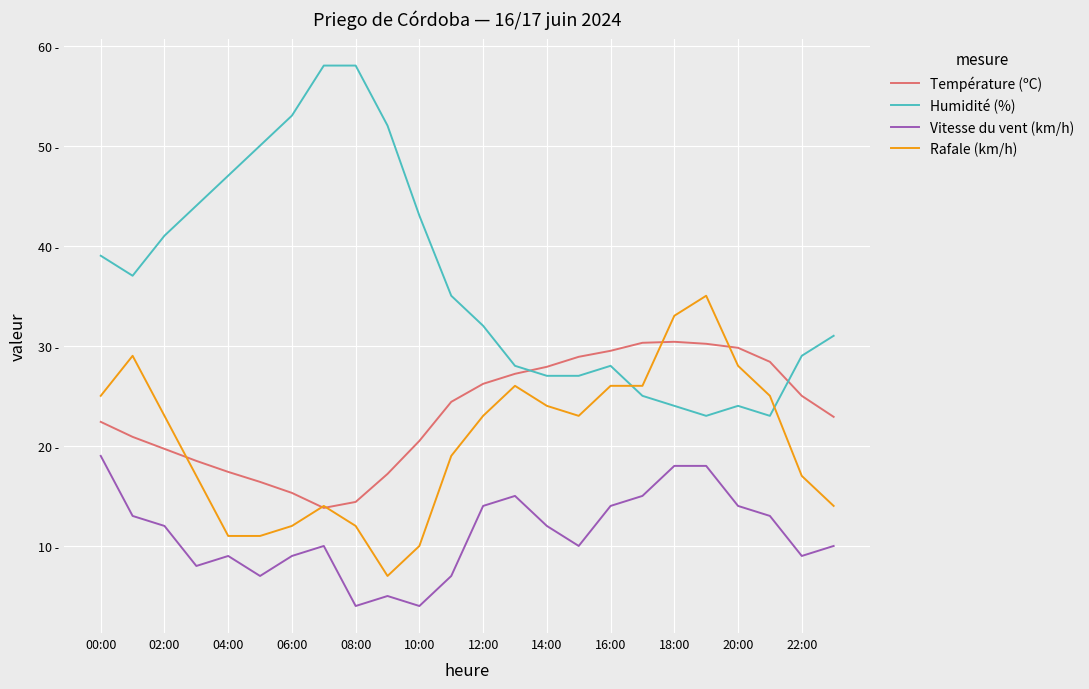

What are all the series names shown in the legend?

Température (ºC), Humidité (%), Vitesse du vent (km/h), Rafale (km/h)